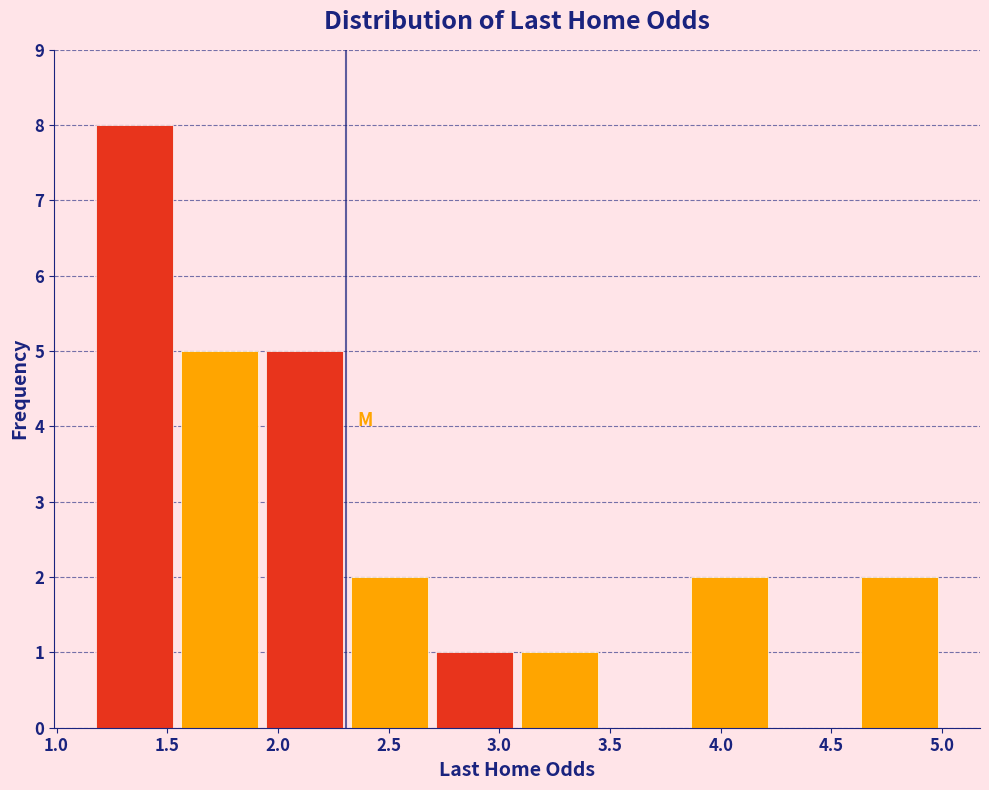

Over which range of the x-axis is the bar tallest?

1.15 to 1.55